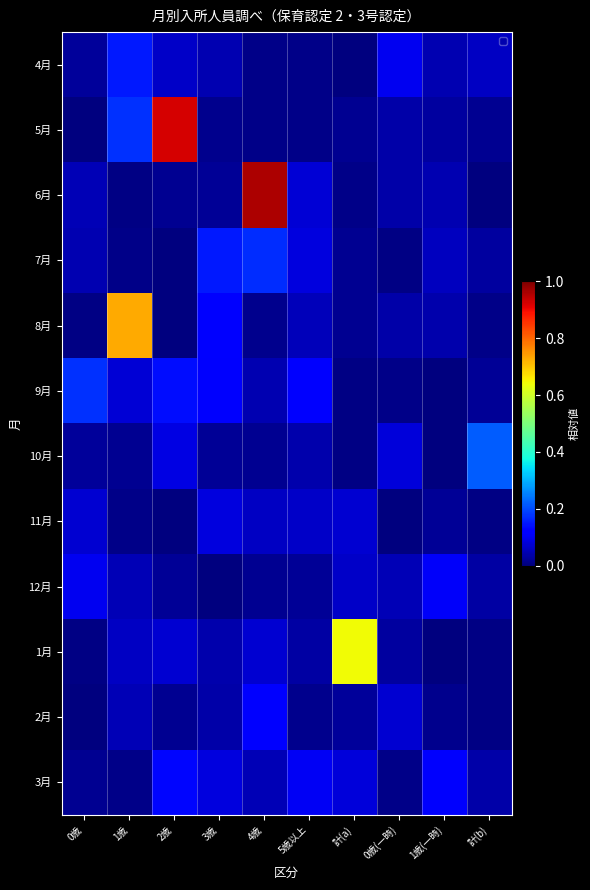

Which series has the largest total across all categories?

5月